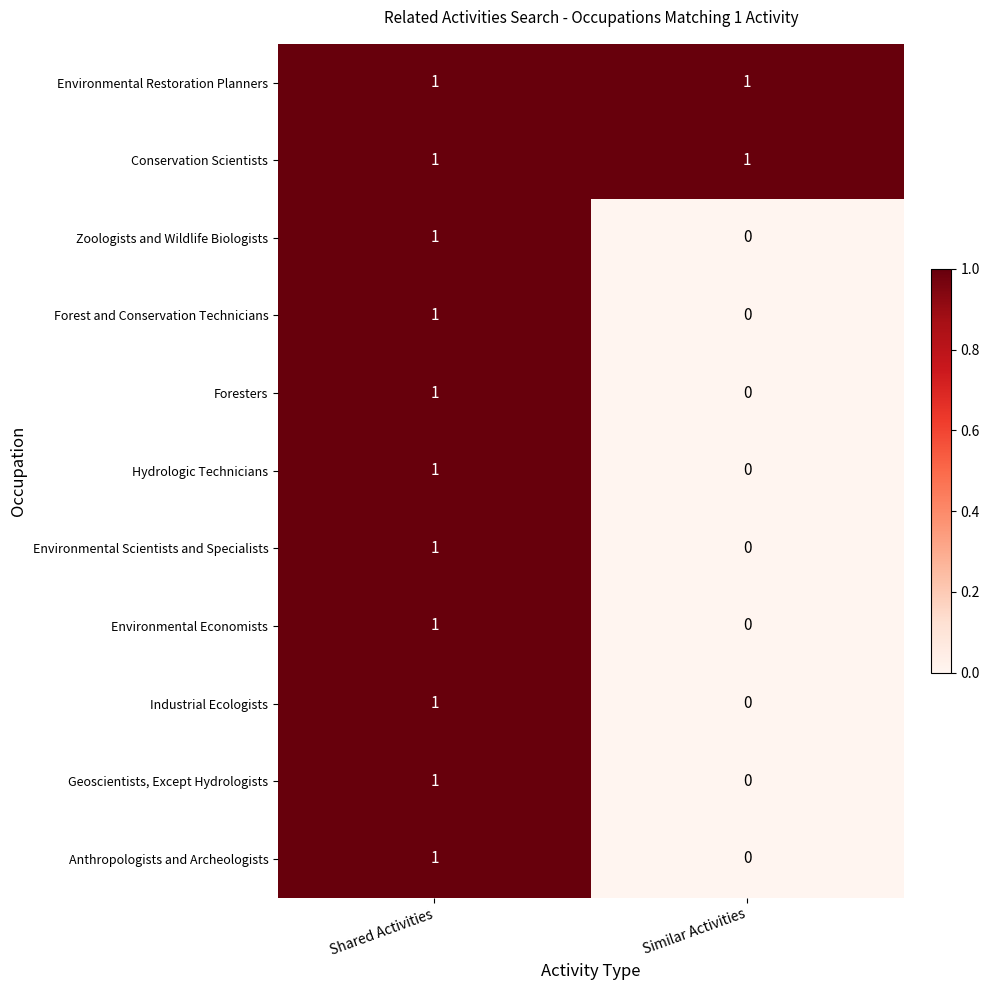

Where is Zoologists and Wildlife Biologists nearest to the value 0?

Similar Activities